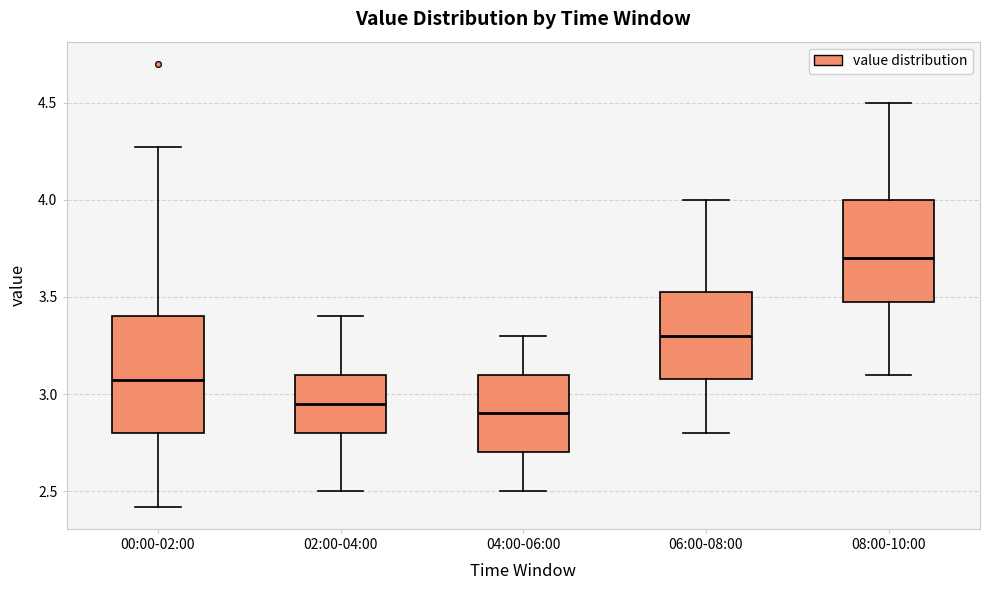

Reading left to right, read every box against the y-axis: the position of its median line, the range the box covers, and the ends of its whiskers. The values are not printed on the chart, so give them approximately, as read against the axis.

00:00-02:00: median 3.05, box 2.80 to 3.40, whiskers 2.40 to 4.25
02:00-04:00: median 2.95, box 2.80 to 3.10, whiskers 2.50 to 3.40
04:00-06:00: median 2.90, box 2.70 to 3.10, whiskers 2.50 to 3.30
06:00-08:00: median 3.30, box 3.10 to 3.55, whiskers 2.80 to 4.00
08:00-10:00: median 3.70, box 3.50 to 4.00, whiskers 3.10 to 4.50